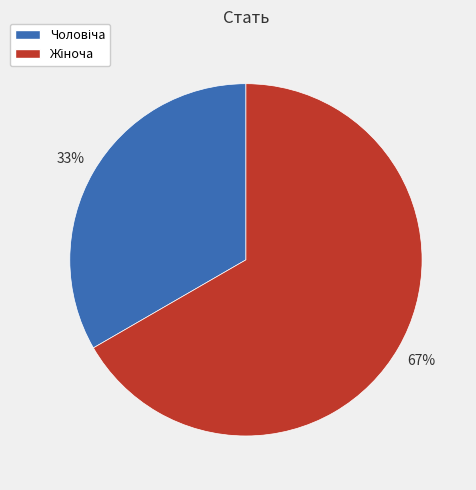

Is there any slice that represents more than half of the pie?

Yes